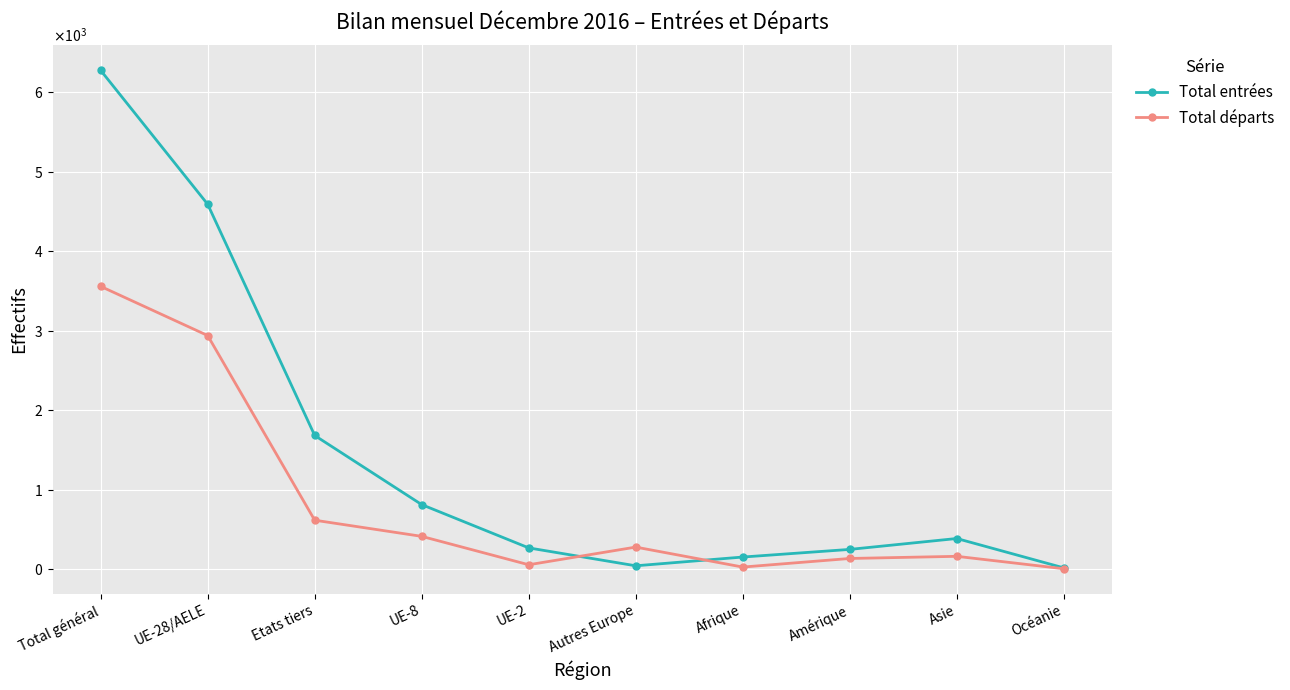

At how many categories does at least one series exceed 3588?

2